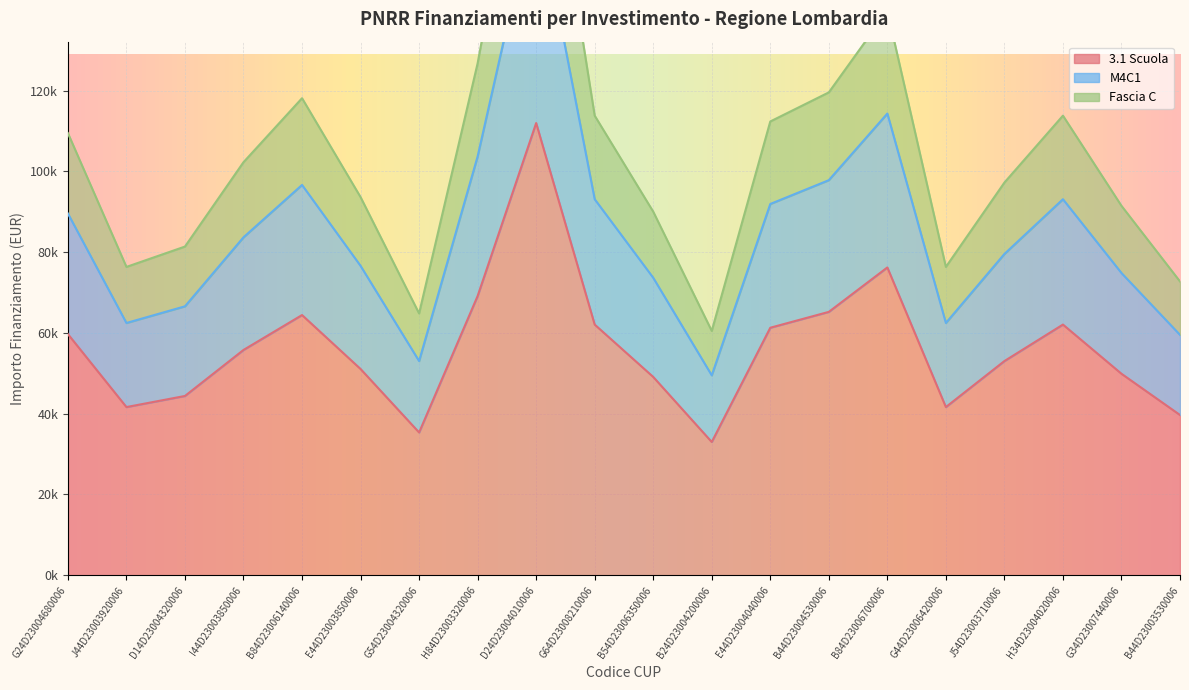

Where does the M4C1 series first go above 83667?

G24D23004680006